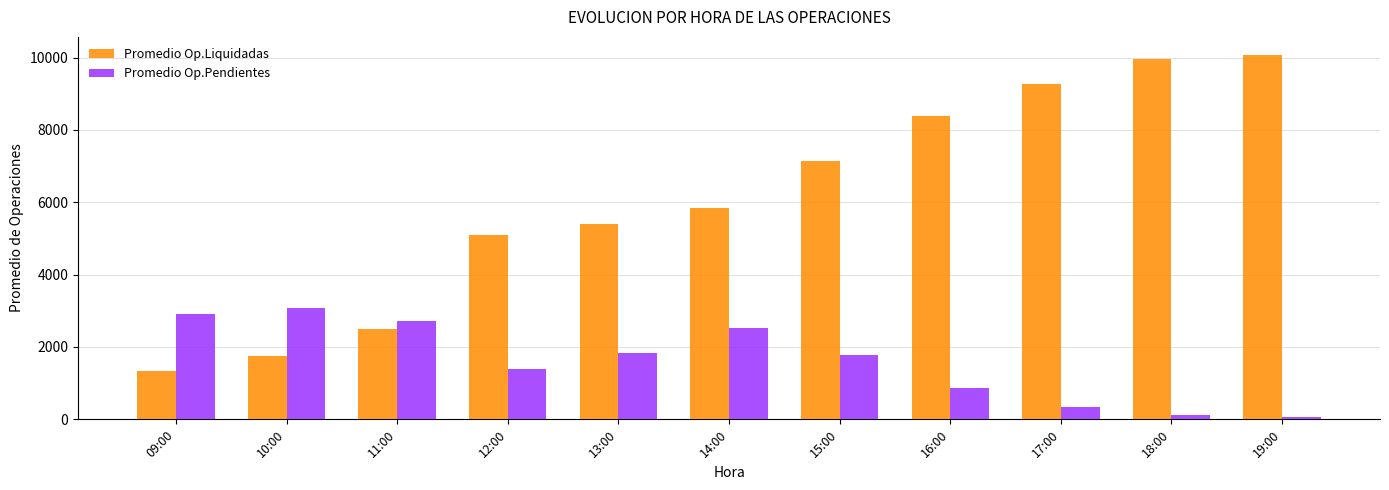

At how many categories does at least one series exceed 3395?

8